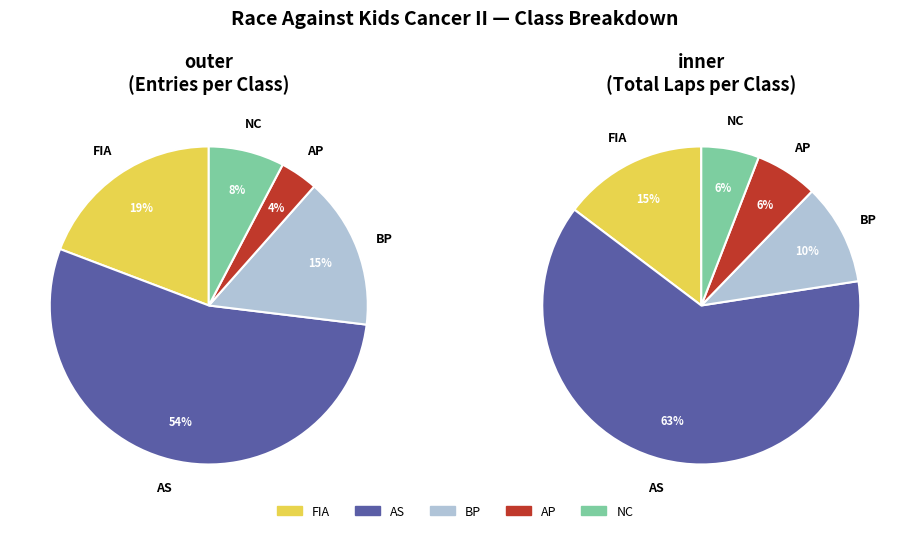

To the nearest percent, what is the combined percentage of BP and AP?

19%